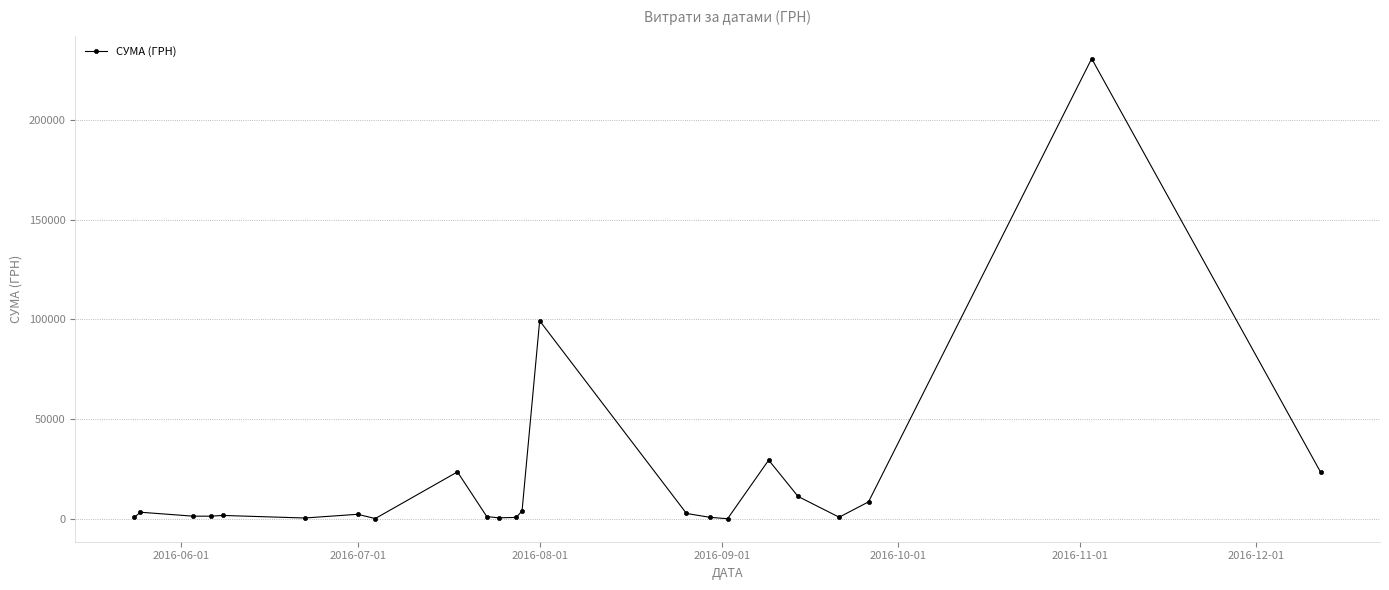

How many data points are less than 1664?

11